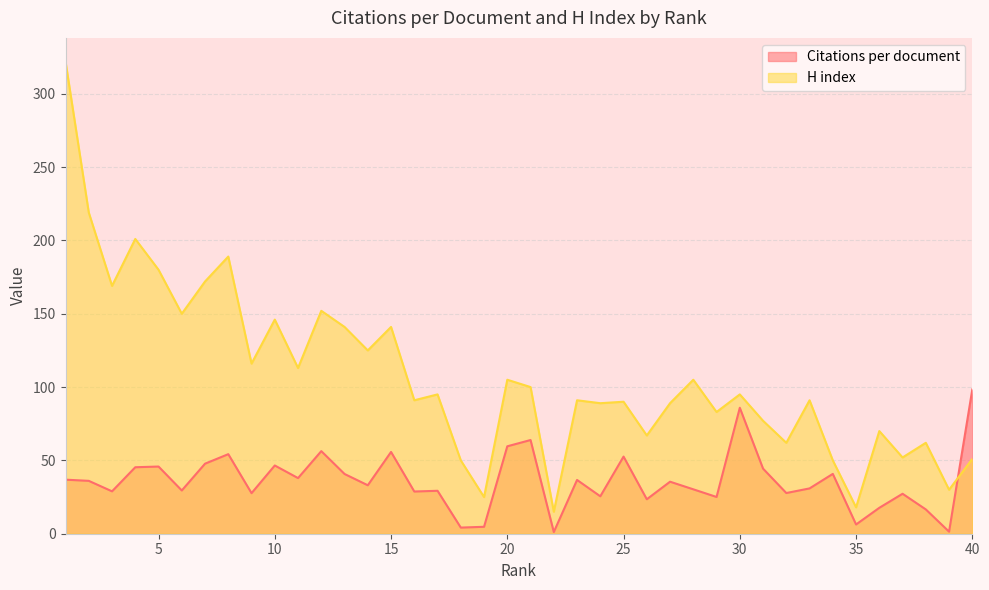

How many categories are shown in the chart?

40